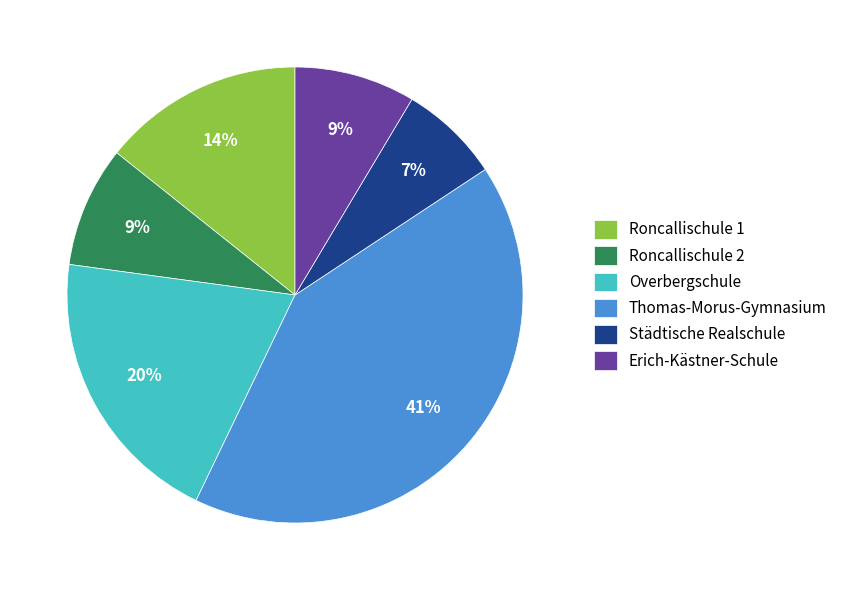

To the nearest percent, what is the difference between the largest and smallest slice percentages?

34%